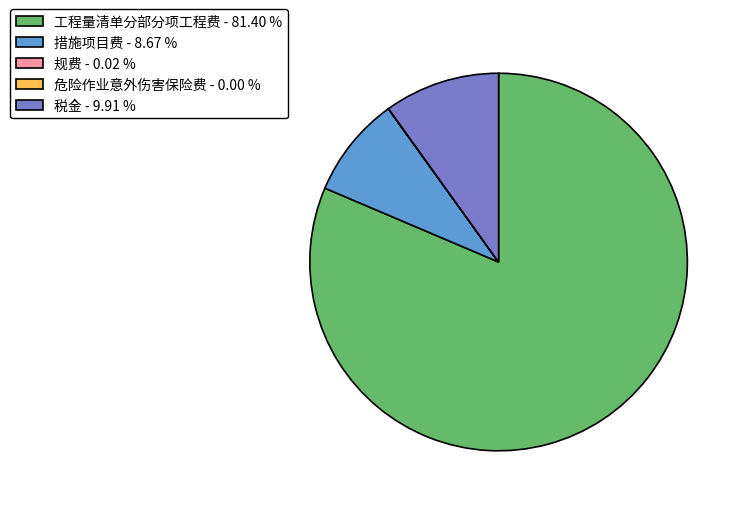

True or false: 工程量清单分部分项工程费 accounts for 90% of the total.

False